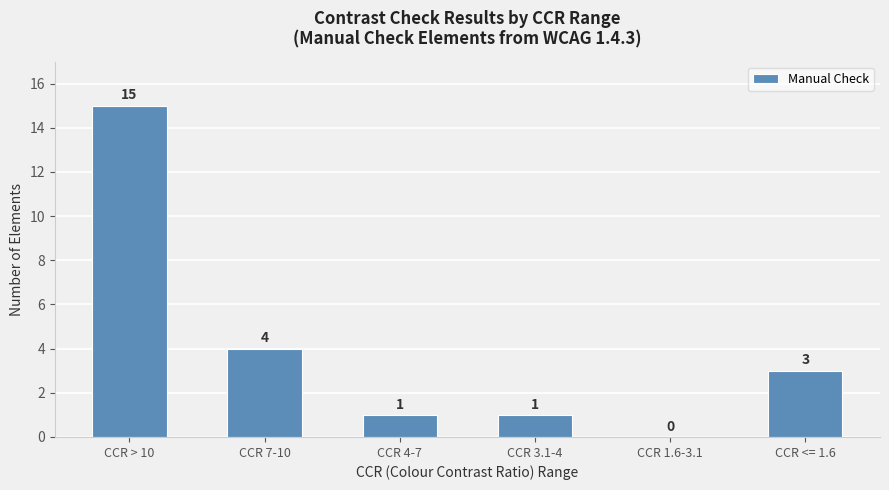

What is the sum of the values at CCR > 10 and CCR 3.1-4?

16